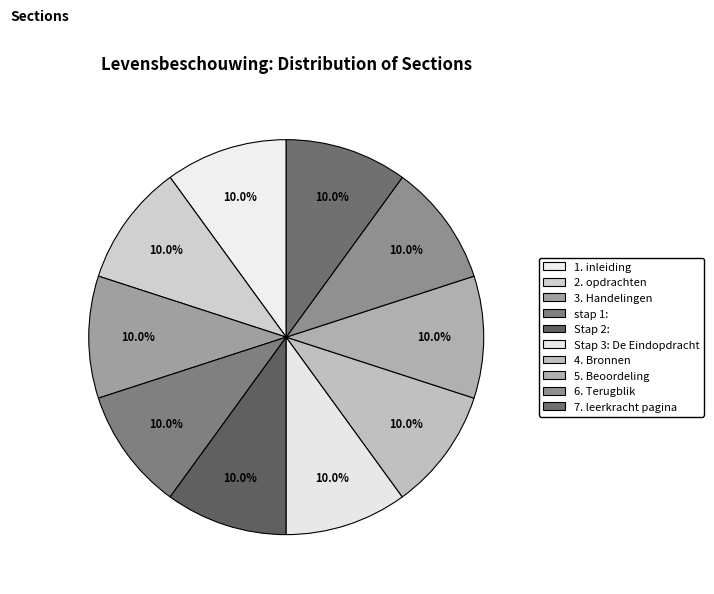

Rank the categories by value from lowest to highest.

1. inleiding, 2. opdrachten, 3. Handelingen, 4. Bronnen, 5. Beoordeling, 6. Terugblik, 7. leerkracht pagina, stap 1:, Stap 2:, Stap 3: De Eindopdracht